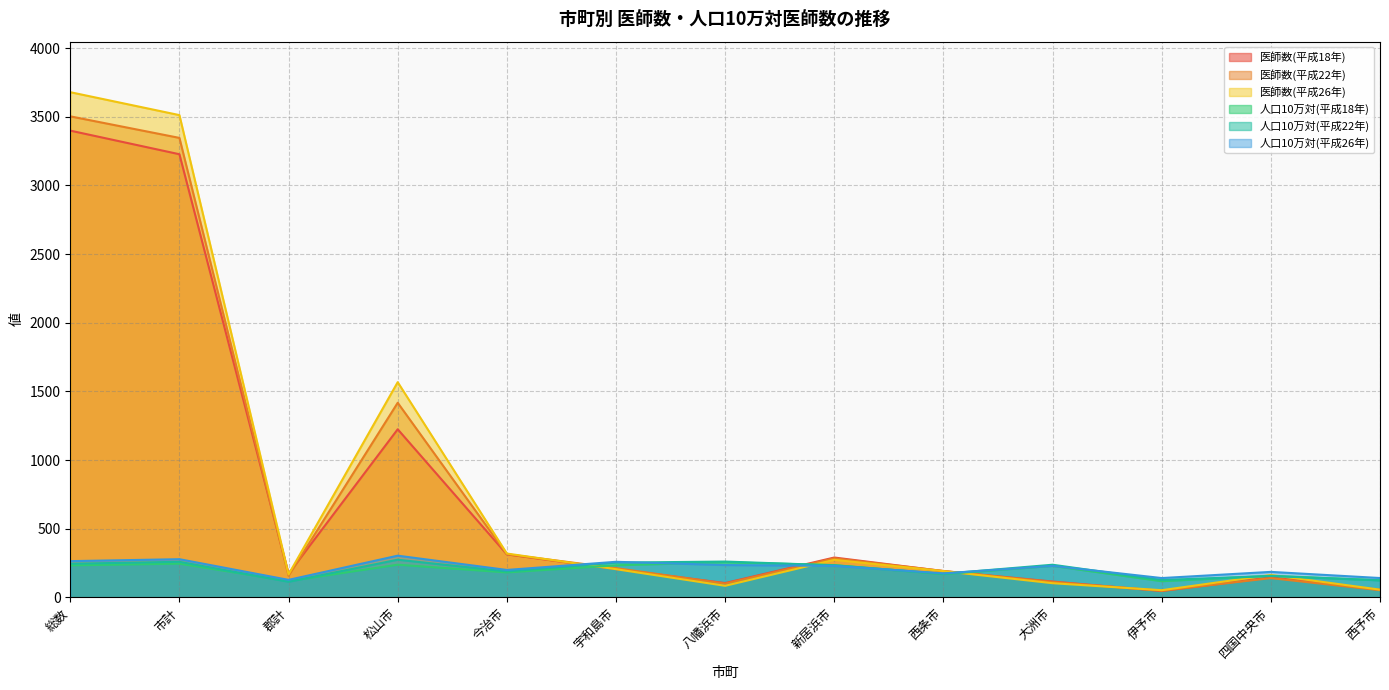

What is the difference between the highest and lowest values at 四国中央市?

45.4